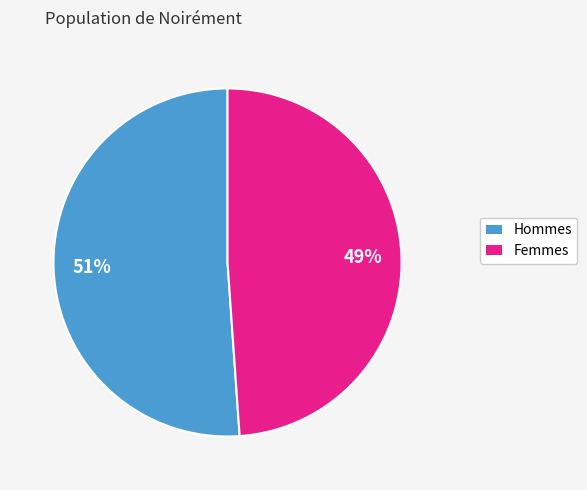

To the nearest percent, what is the average slice percentage?

50%